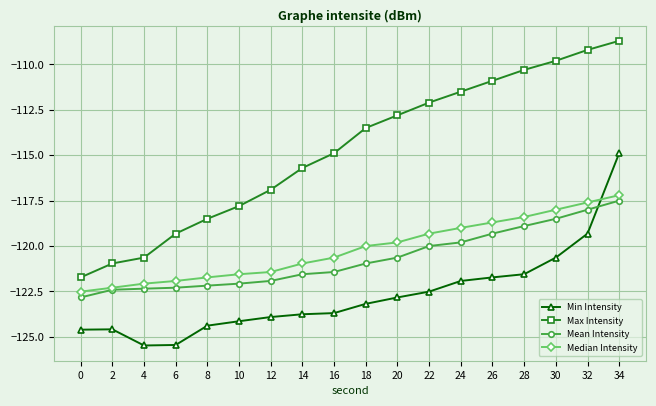

What is the sum of all Mean Intensity values?

-2172.7